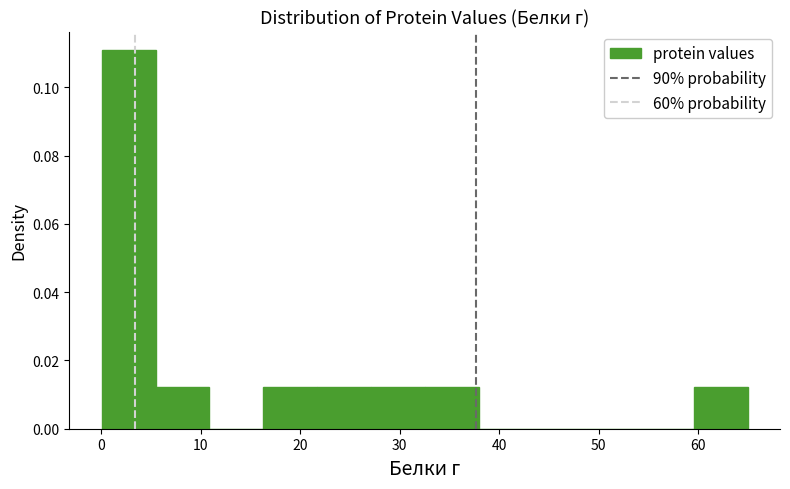

Over which range of the x-axis is the bar tallest?

0 to 5